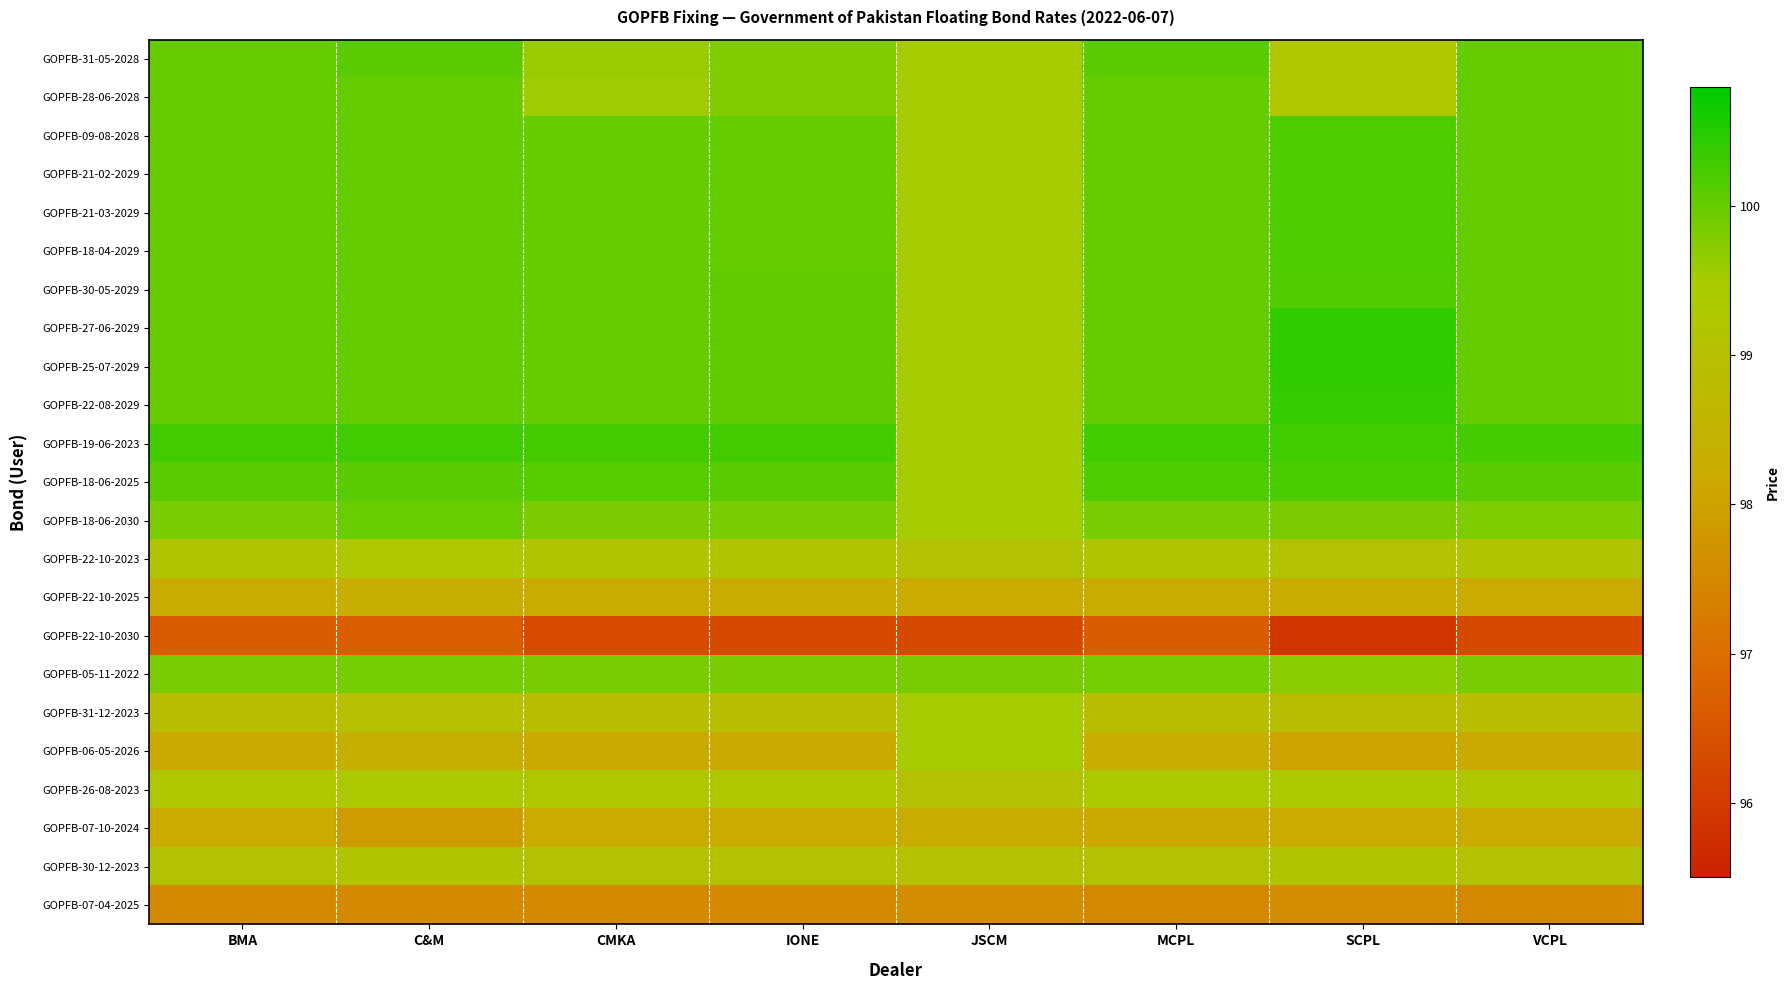

What is the maximum value shown in the chart?

100.4